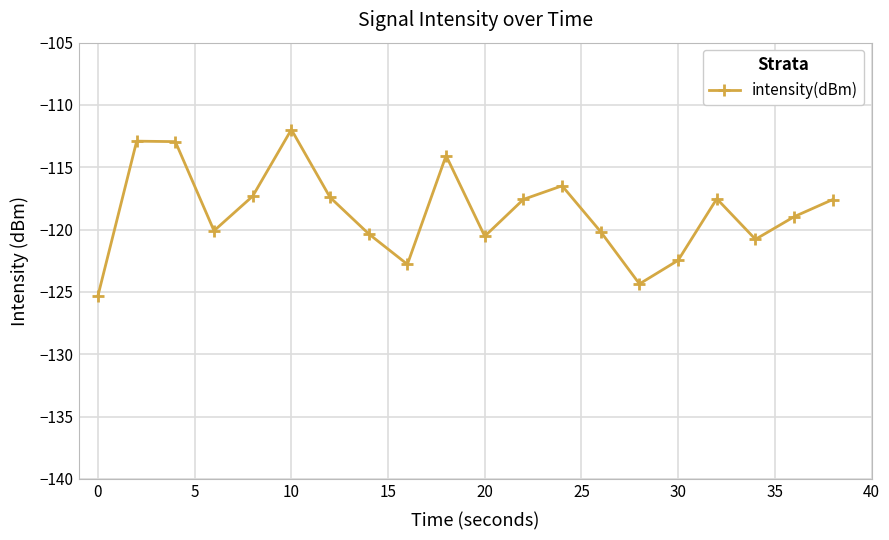

What is the difference between the maximum and second lowest values?

12.4